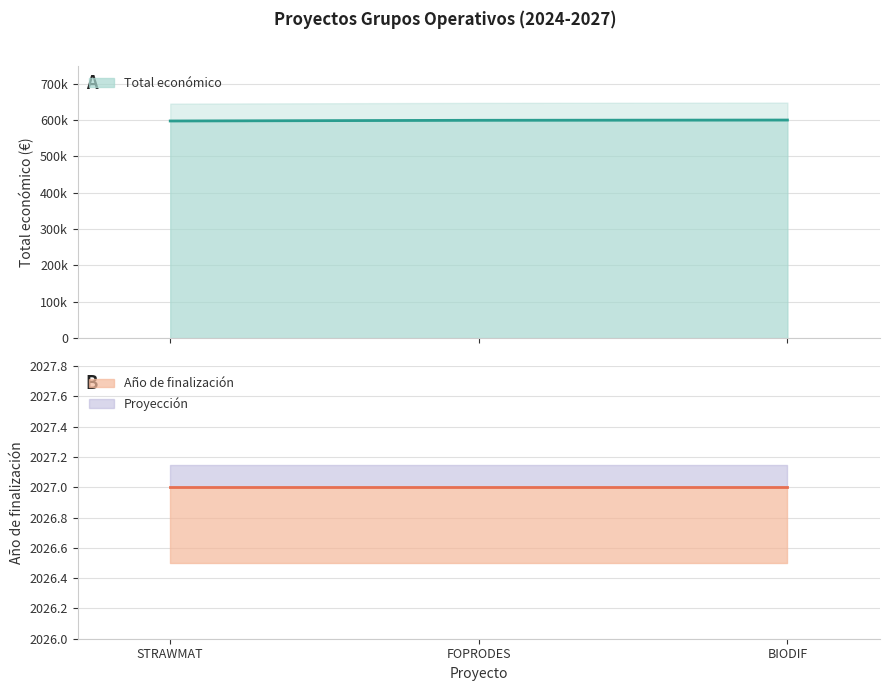

Which label corresponds to the largest value in the chart?

BIODIF